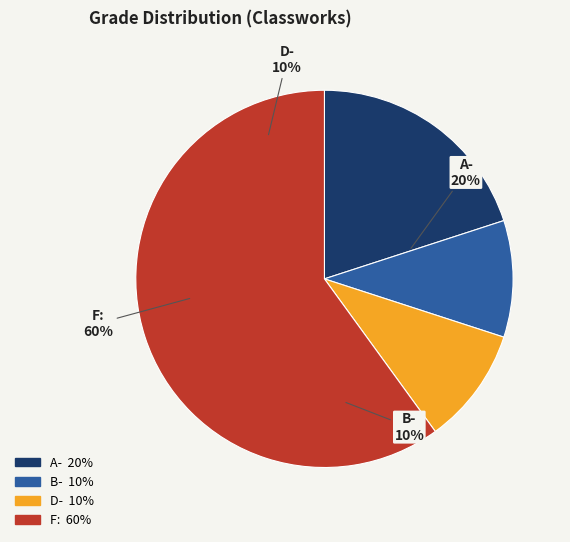

How many slices are in this pie chart?

4